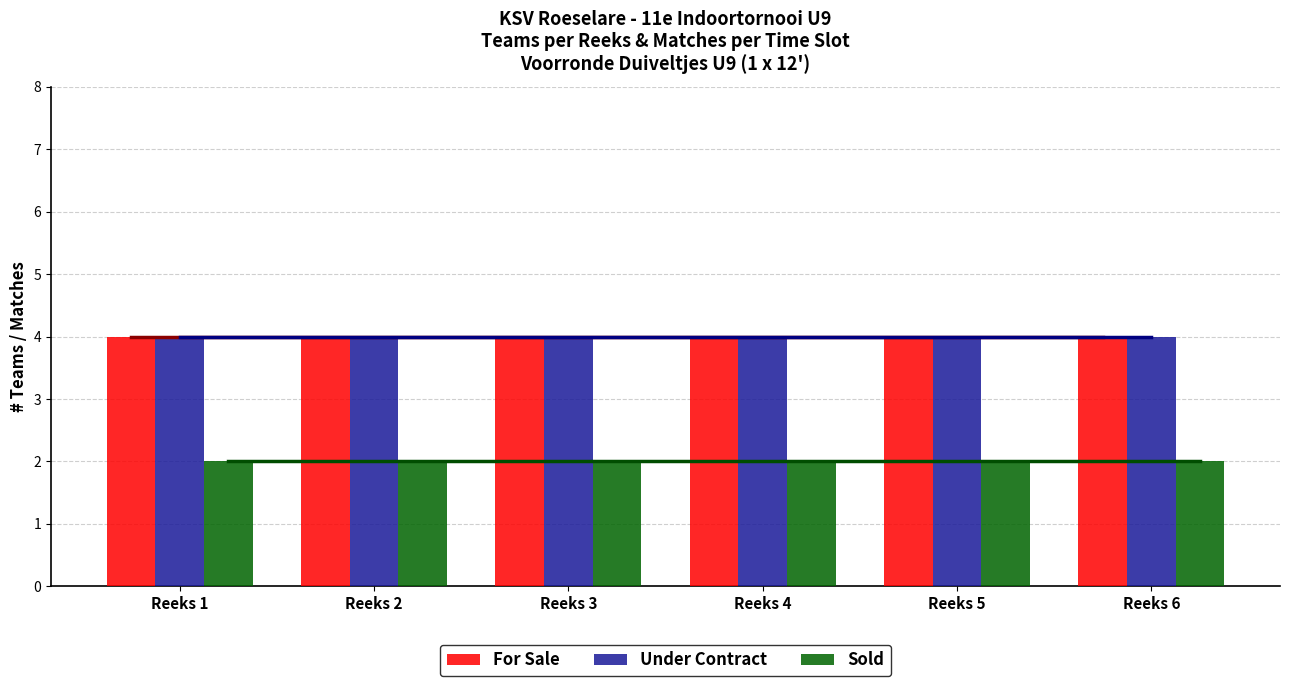

The value of Sold at Reeks 2 is 3. True or false?

False